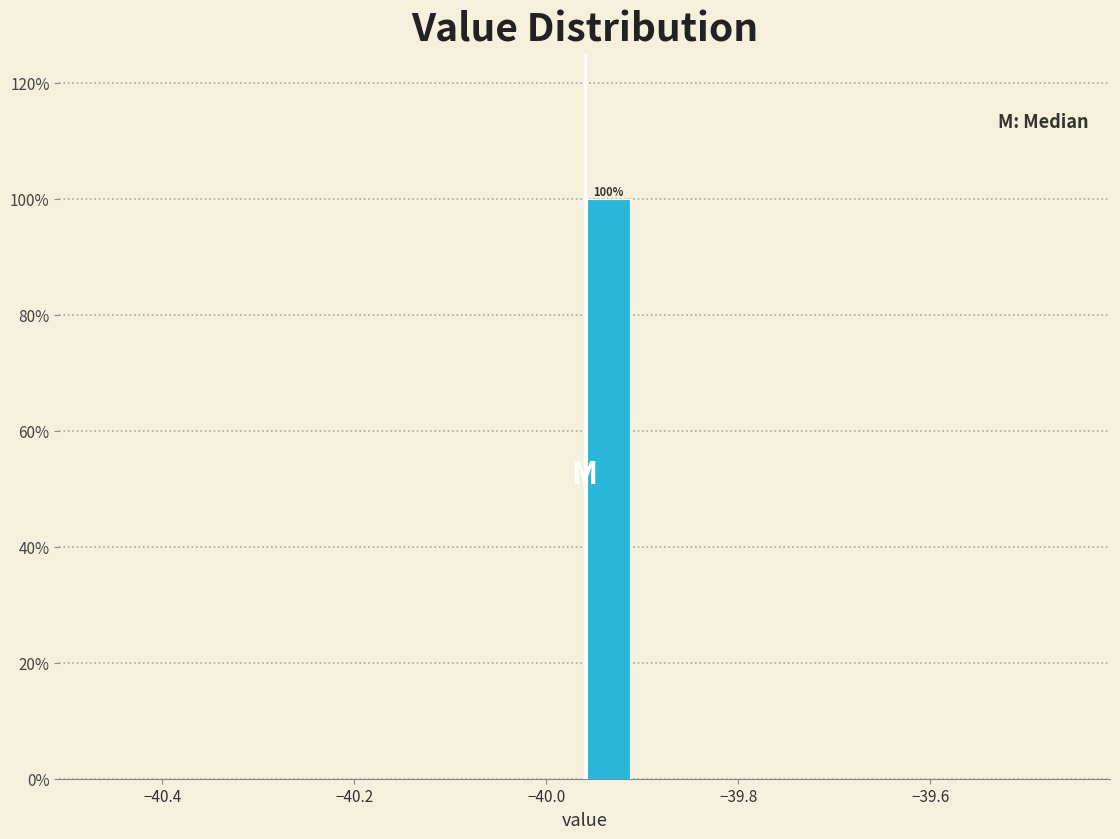

Read against the x-axis, roughly where is the centre of the tallest bar?

-39.94